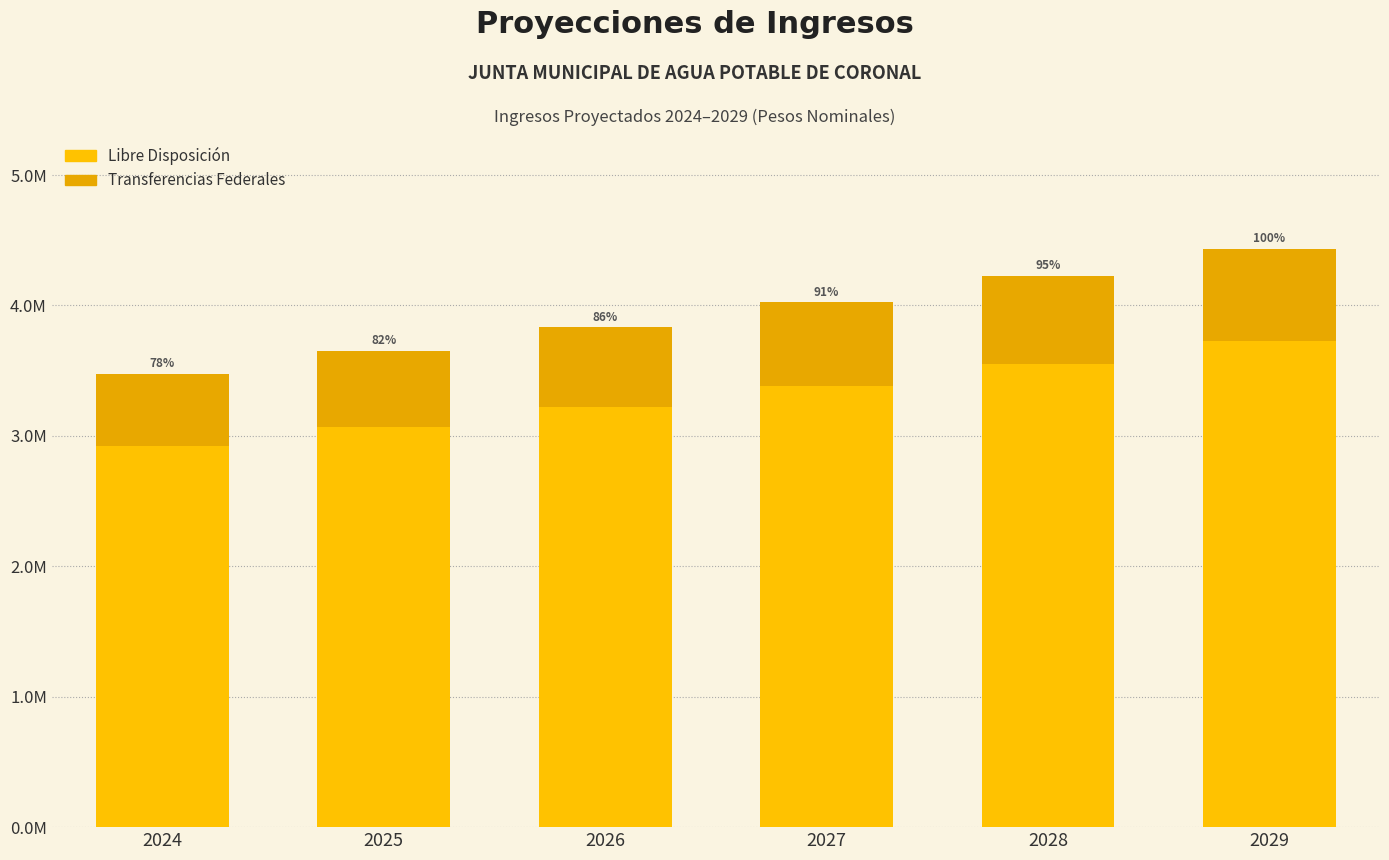

Does the chart contain any negative values?

No